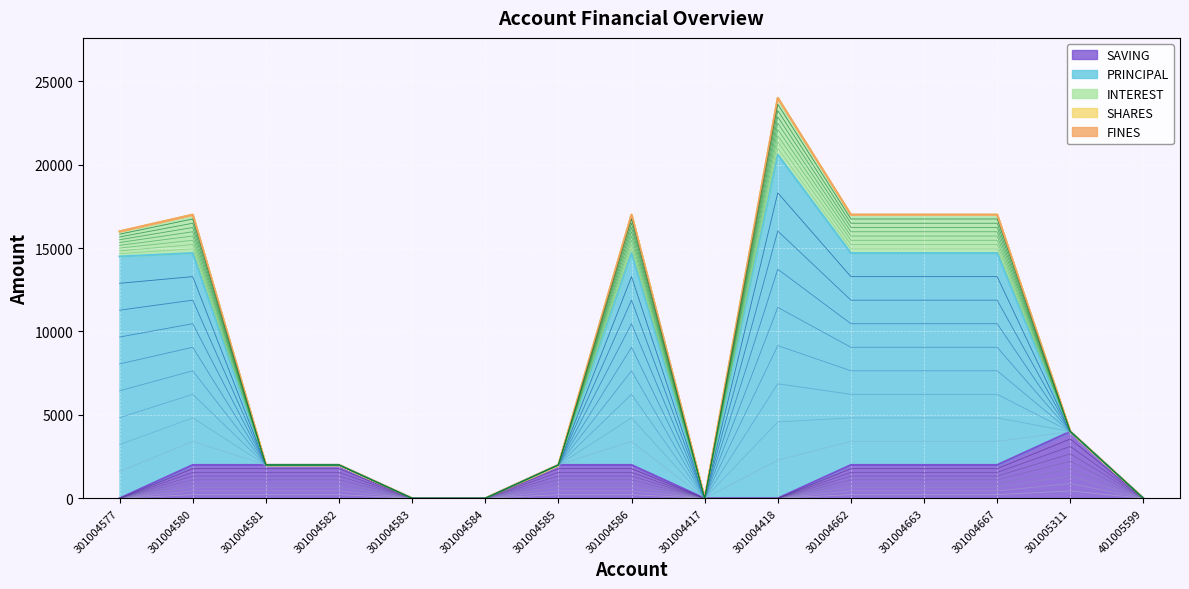

How many data points in SAVING are above 2000?

1